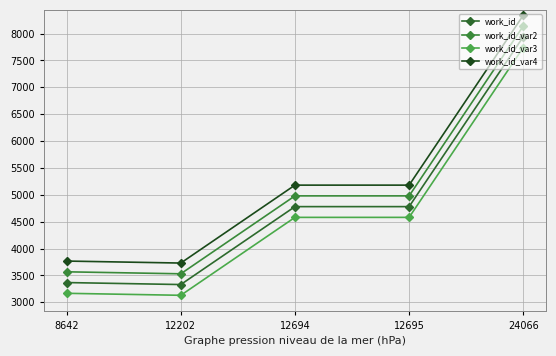

Is the value of work_id_var3 at 12694 greater than the value of work_id at 12694?

No